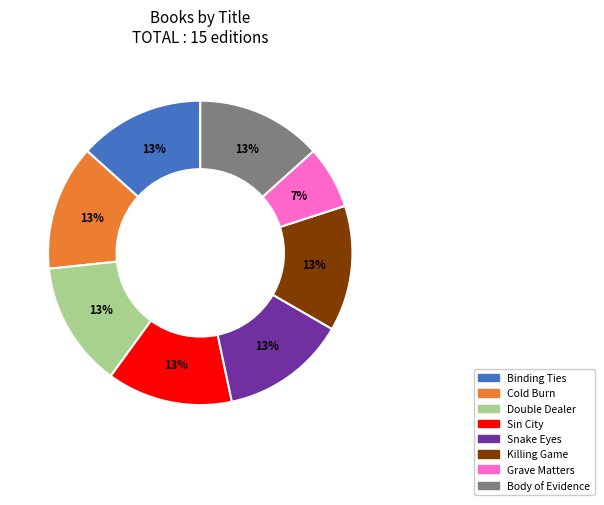

How many segments does this pie chart have?

8